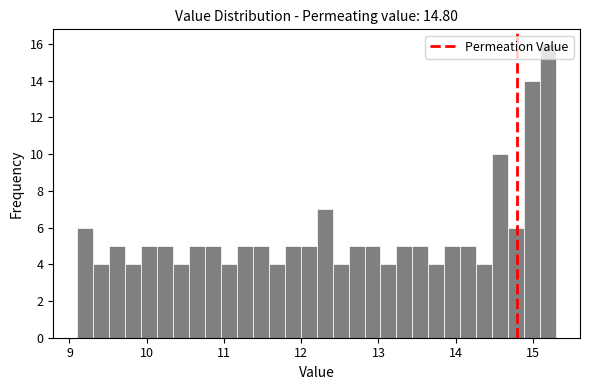

Read against the x-axis, roughly where is the centre of the tallest bar?

15.2